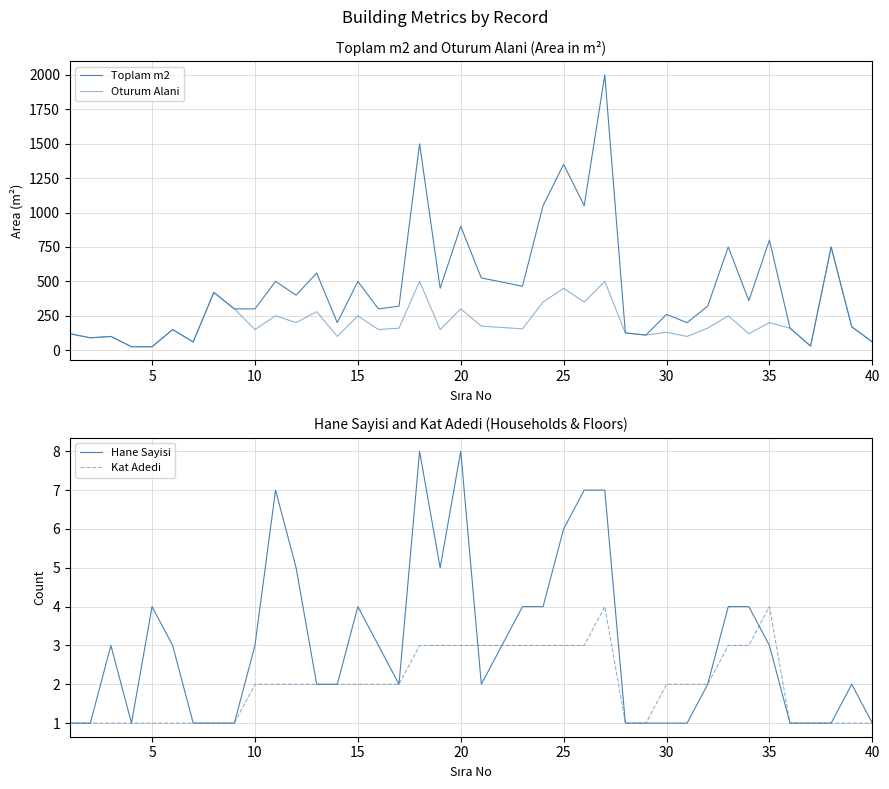

Is it true that Kat Adedi equals 3 at 35?

False